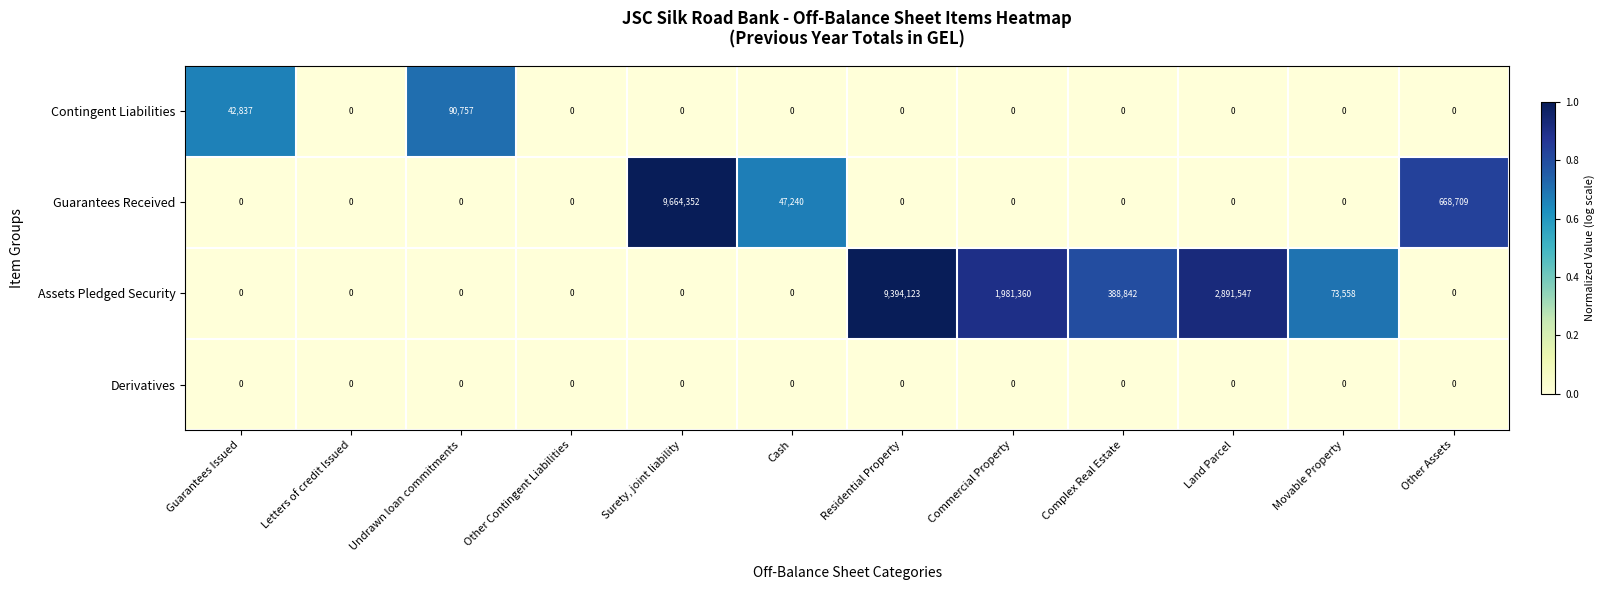

At which label does Contingent Liabilities reach its peak?

Undrawn loan commitments